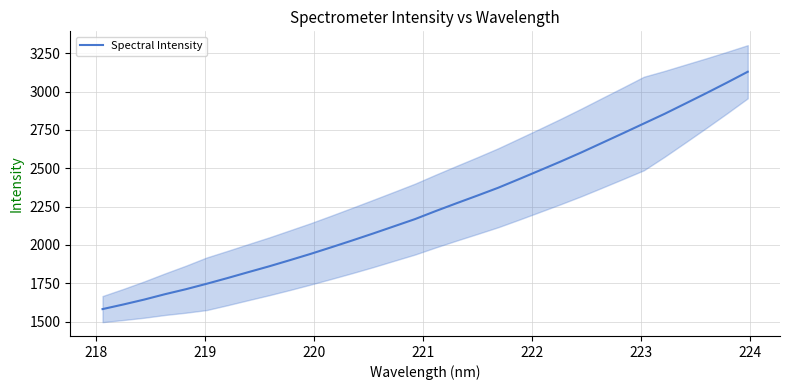

What is the lowest value of the Spectral Intensity series?

1581.0